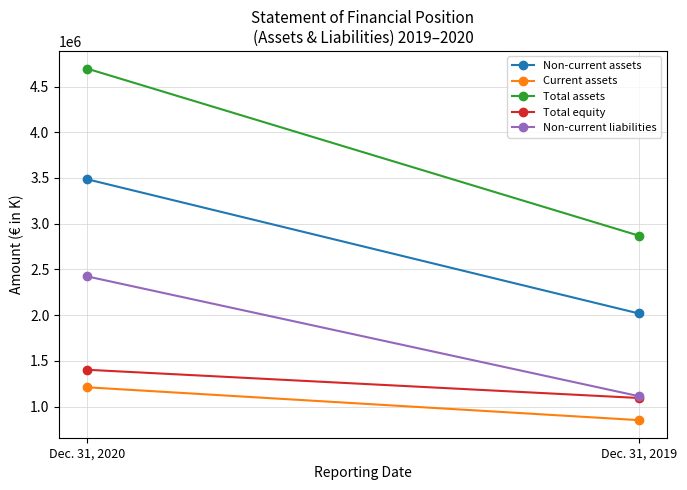

What is the sum of the Non-current liabilities values at Dec. 31, 2020 and Dec. 31, 2019?

3536951